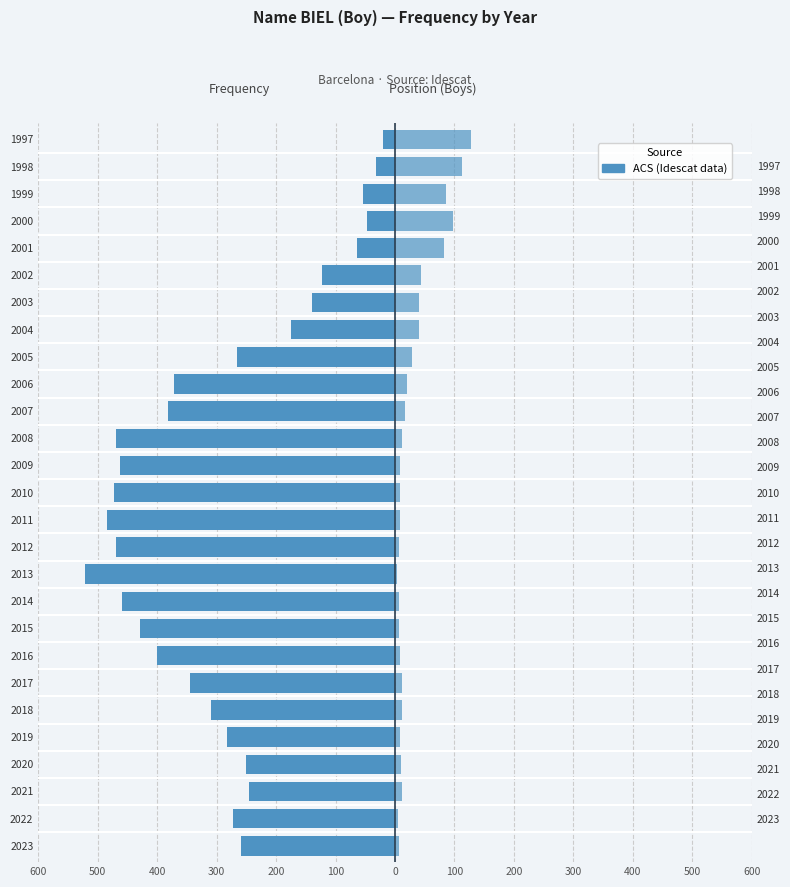

Reading left to right, extract all data points from this chart.

Frequency: -259	-273	-245	-250	-283	-310	-344	-400	-429	-459	-522	-469	-484	-472	-463	-470	-381	-372	-265	-175	-139	-123	-64	-47	-53	-32	-21
Position (Boys): 7	5	12	10	8	12	11	8	6	6	3	7	8	8	9	12	17	21	29	40	40	43	82	97	85	113	127